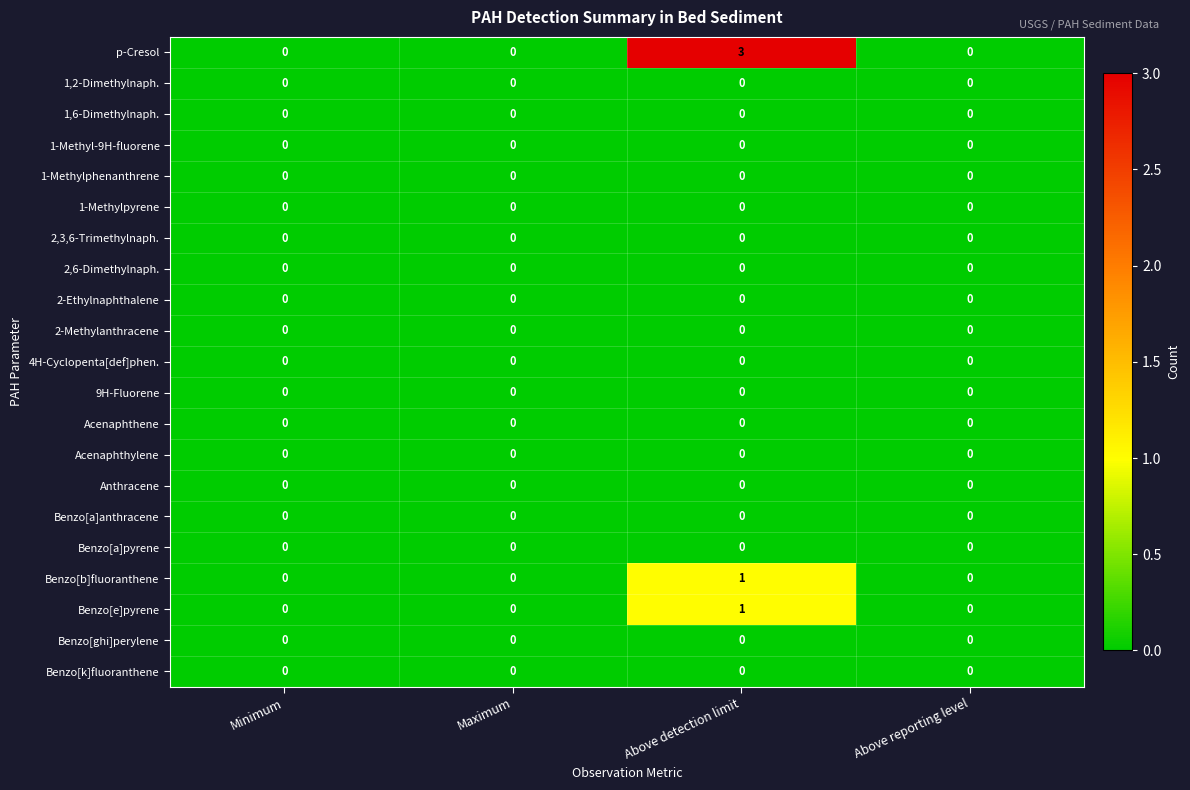

What is the greatest value displayed?

3